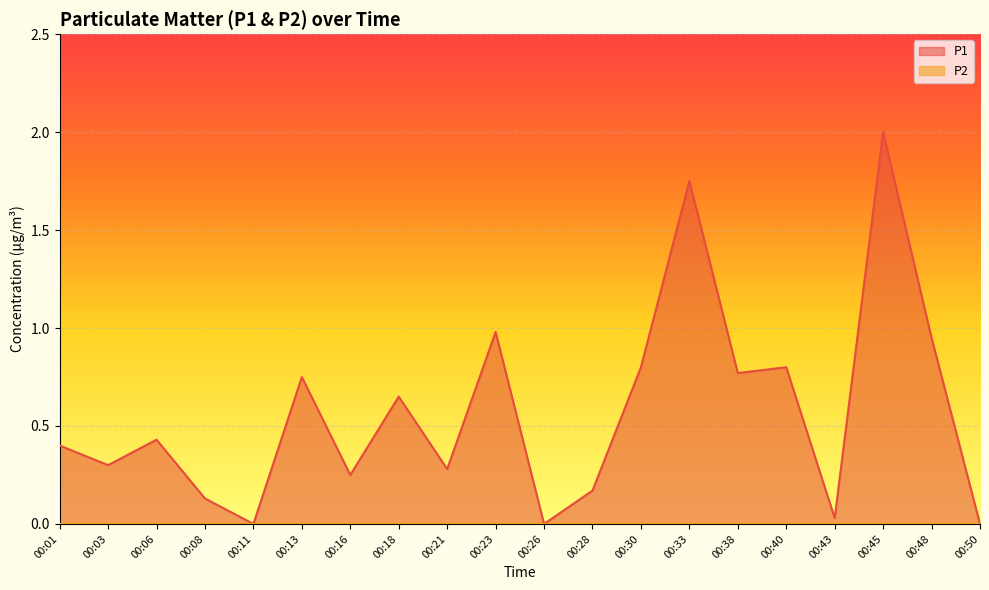

Where is the first local minimum?

00:03